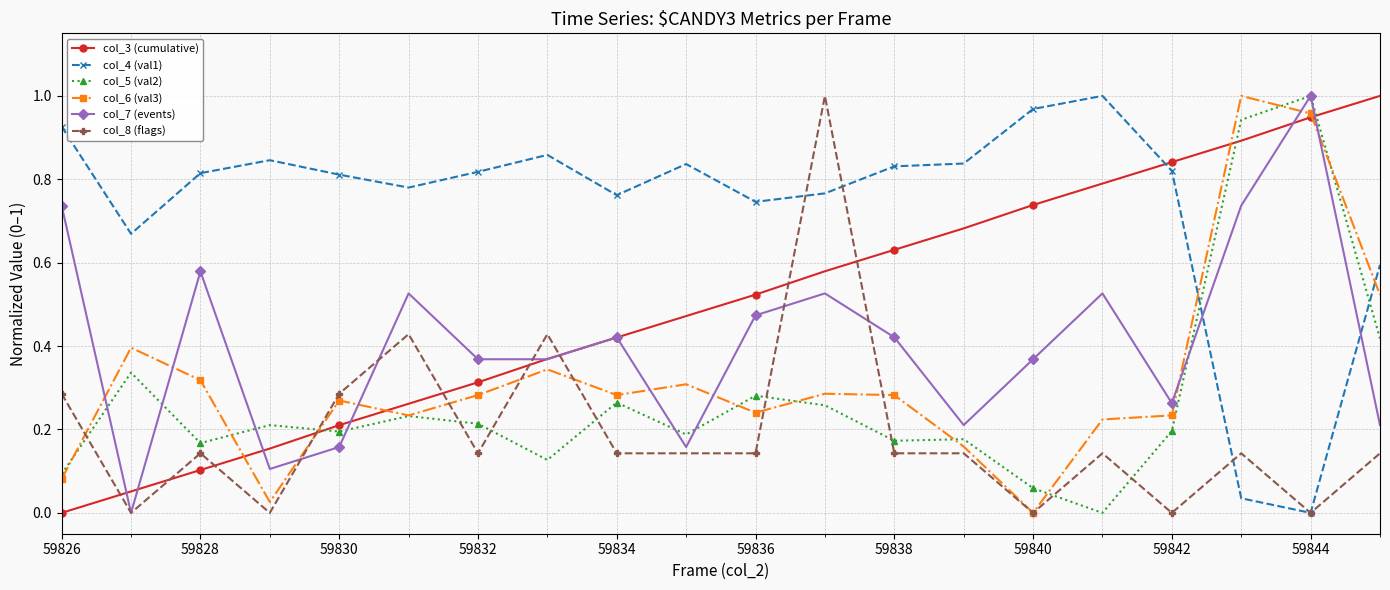

True or false: col_8 (flags) and col_3 (cumulative) cross at least once.

True